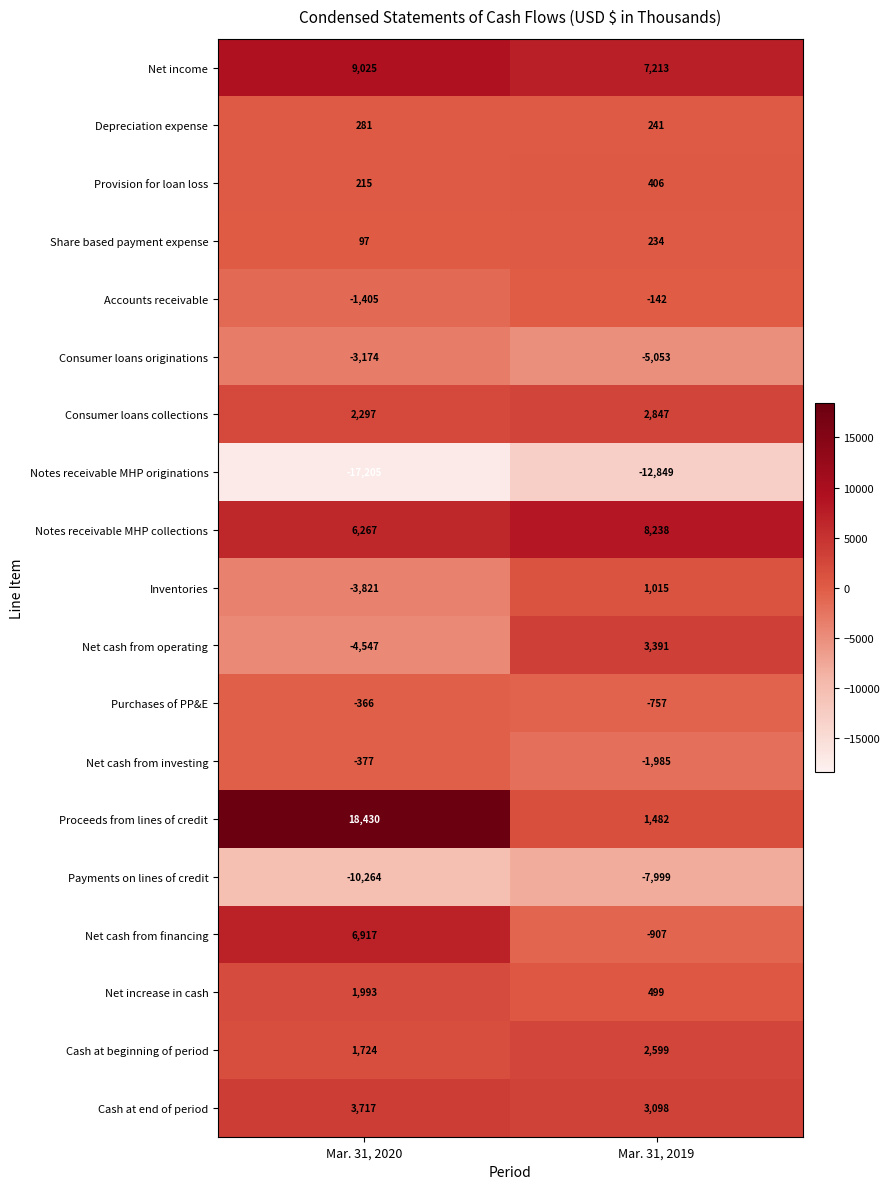

What is the minimum value shown in the chart?

-17205